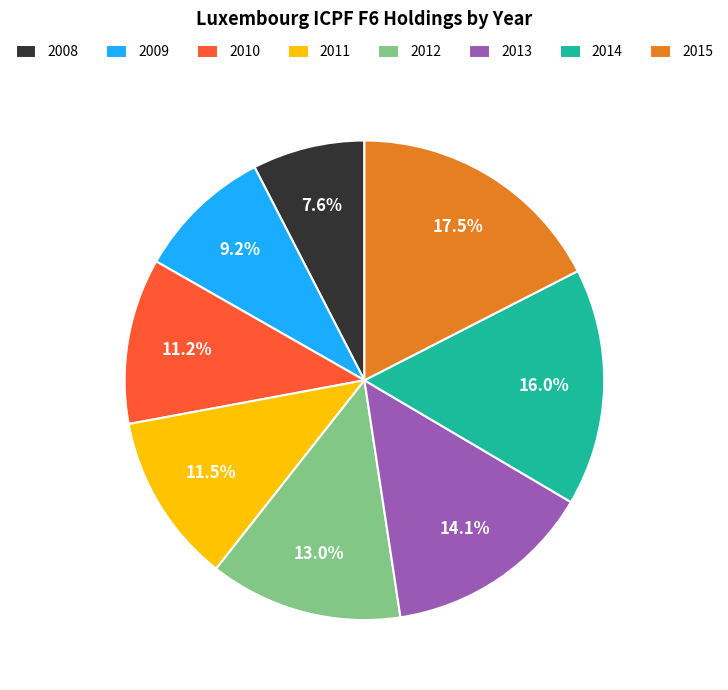

Which category has the smallest portion of the pie?

2008